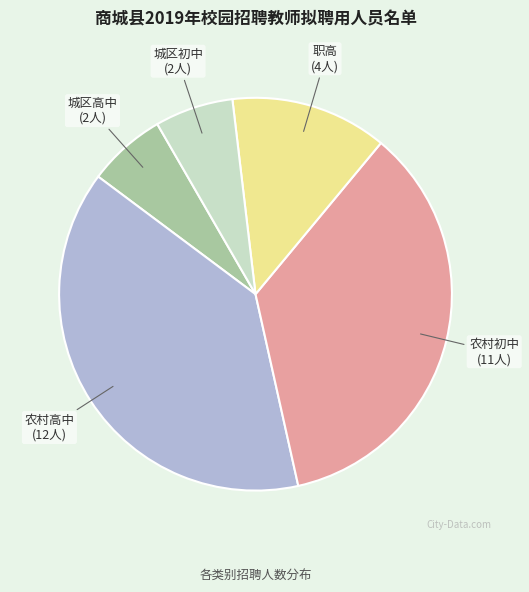

Does any single category account for the majority?

No